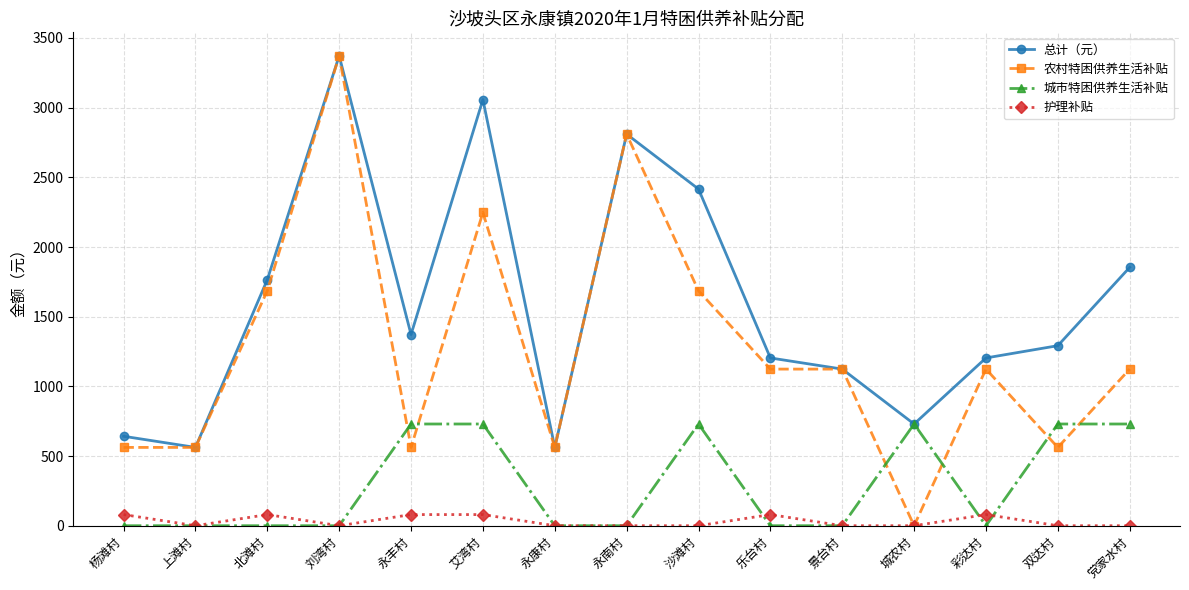

What are all the series names shown in the legend?

总计（元）, 农村特困供养生活补贴, 城市特困供养生活补贴, 护理补贴